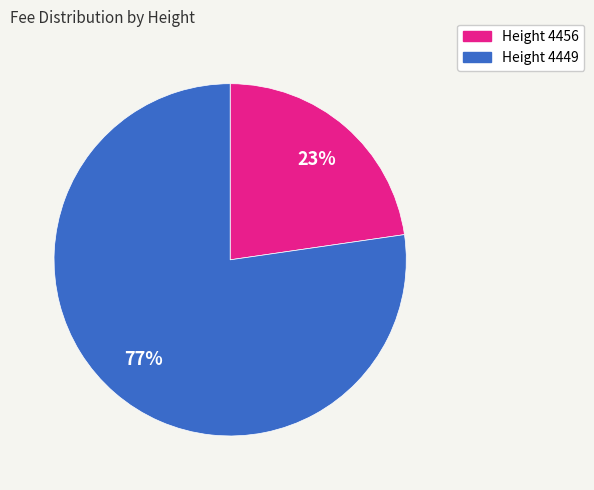

Does any single category account for the majority?

Yes